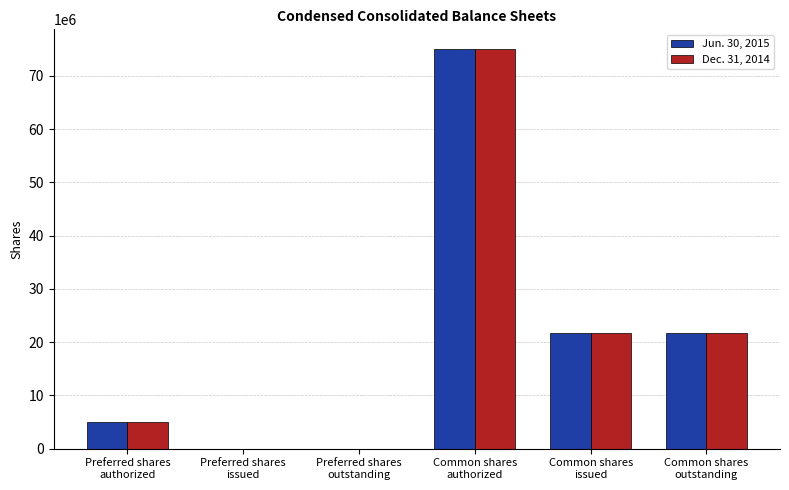

What are all the series names shown in the legend?

Jun. 30, 2015, Dec. 31, 2014